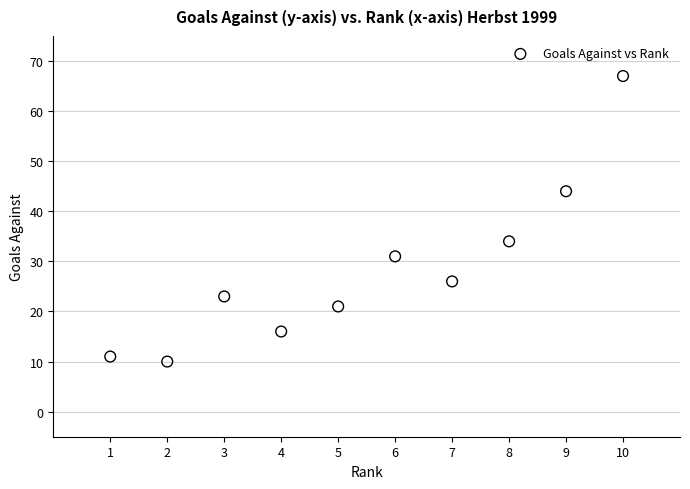

What Y value in the scatter plot is closest to 38?

34